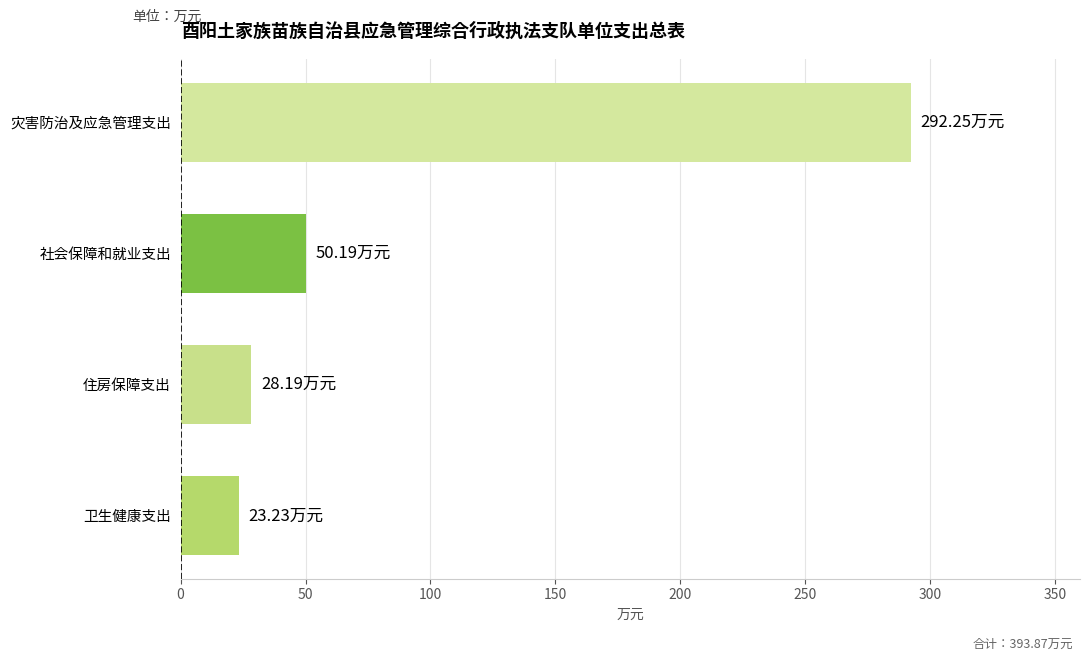

List the labels in order of value, largest first.

灾害防治及应急管理支出, 社会保障和就业支出, 住房保障支出, 卫生健康支出